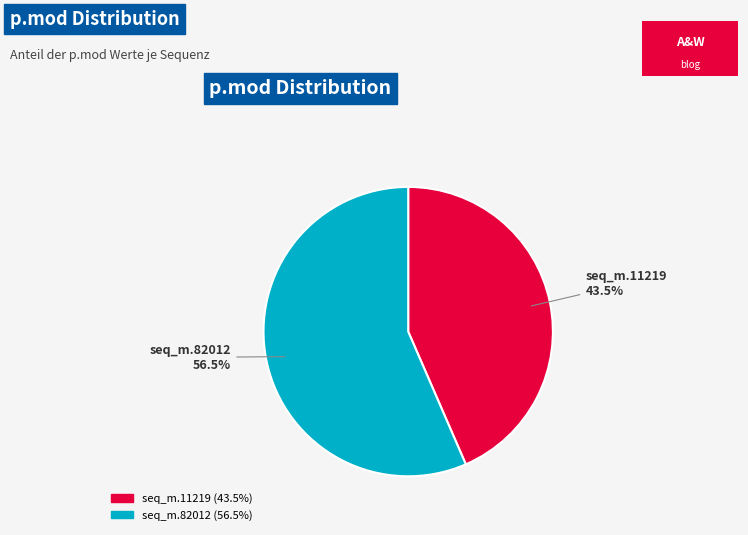

Count the number of slices in the pie.

2